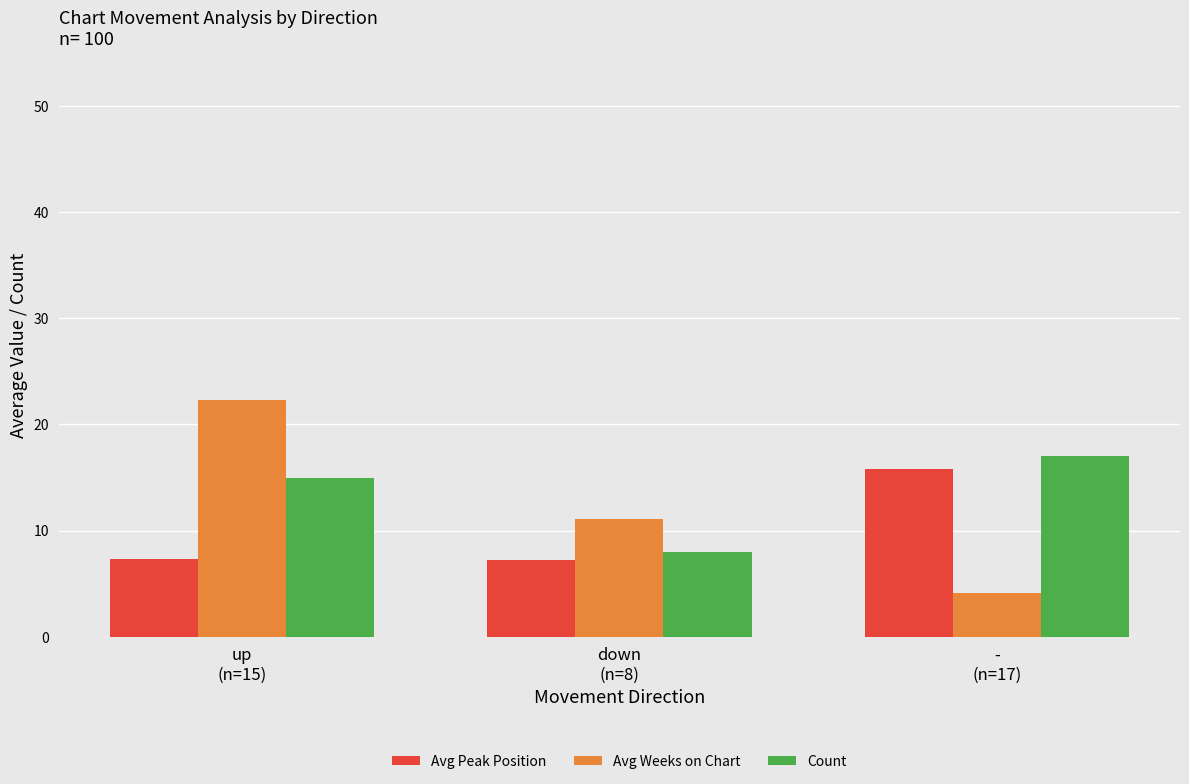

Count the number of categories in the chart.

3